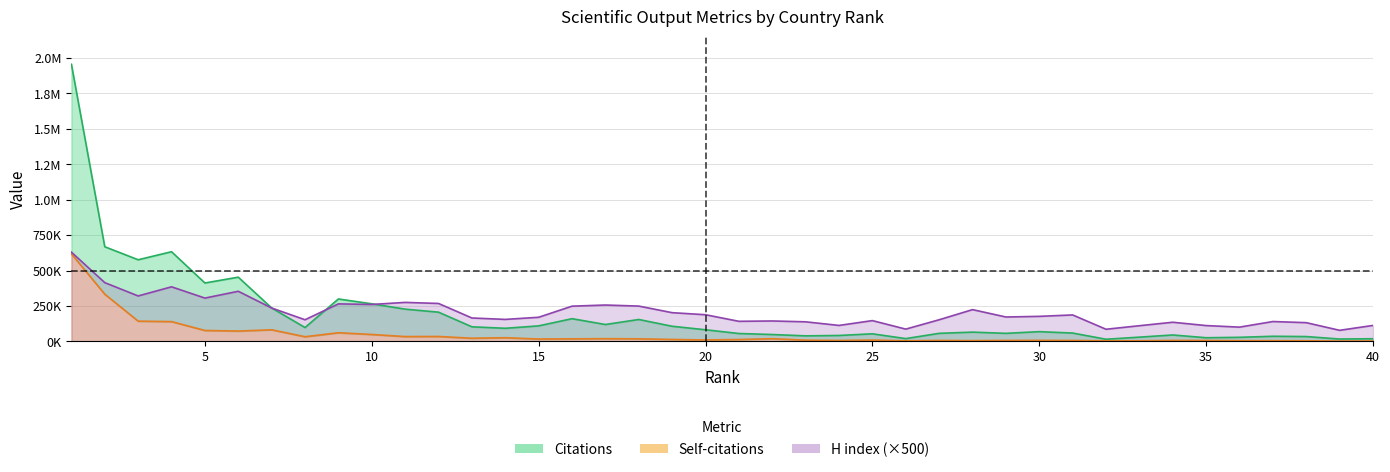

What is the maximum value for Self-citations?

617727